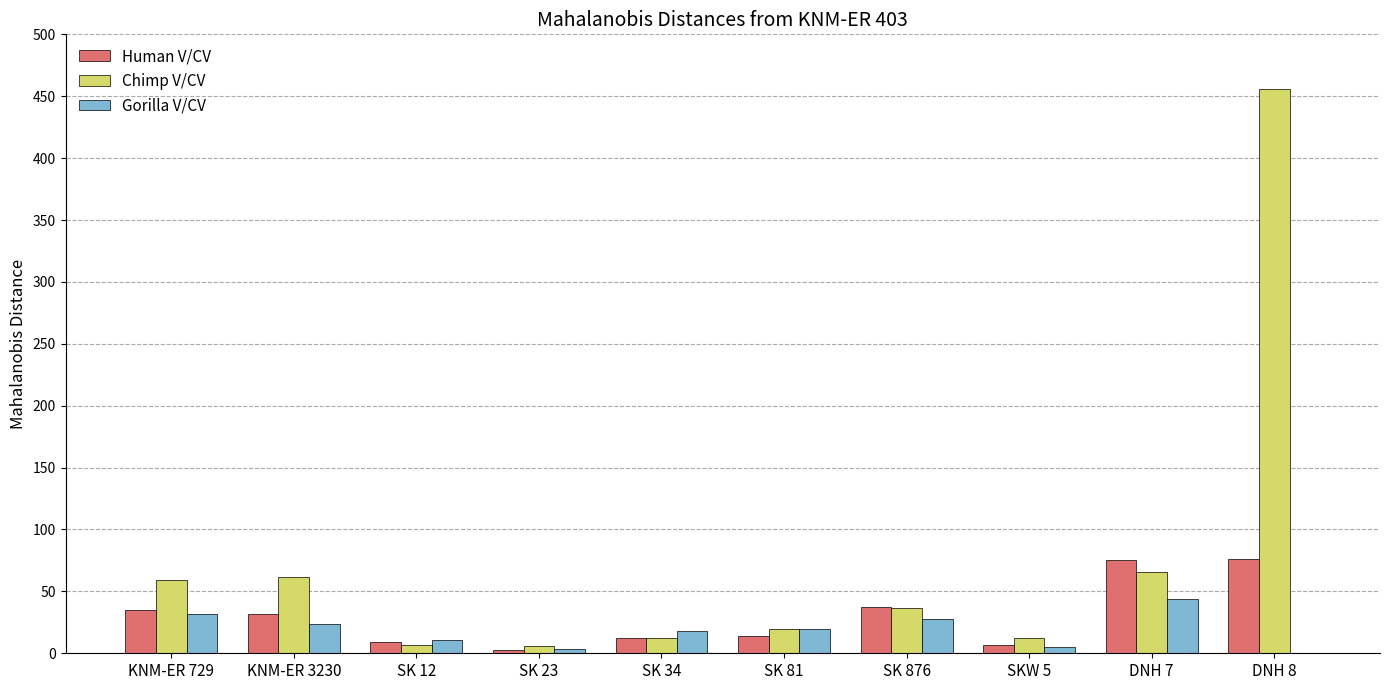

What is the sum of all Gorilla V/CV values?

184.4